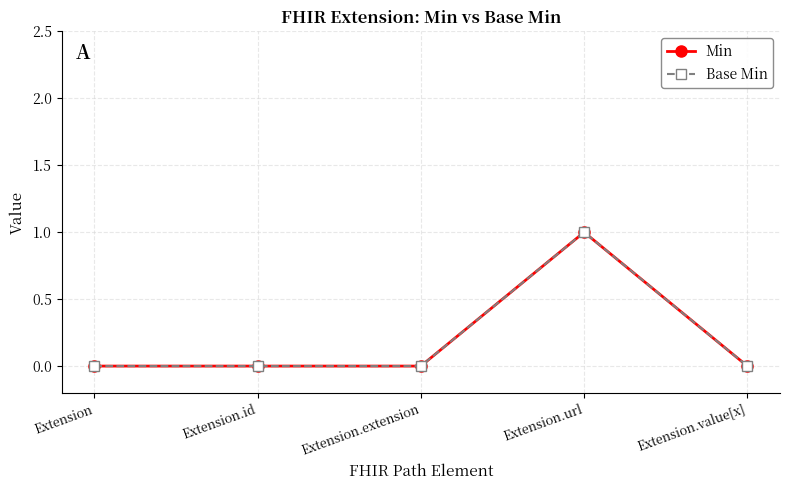

How many interior local peaks does the Min series have?

1